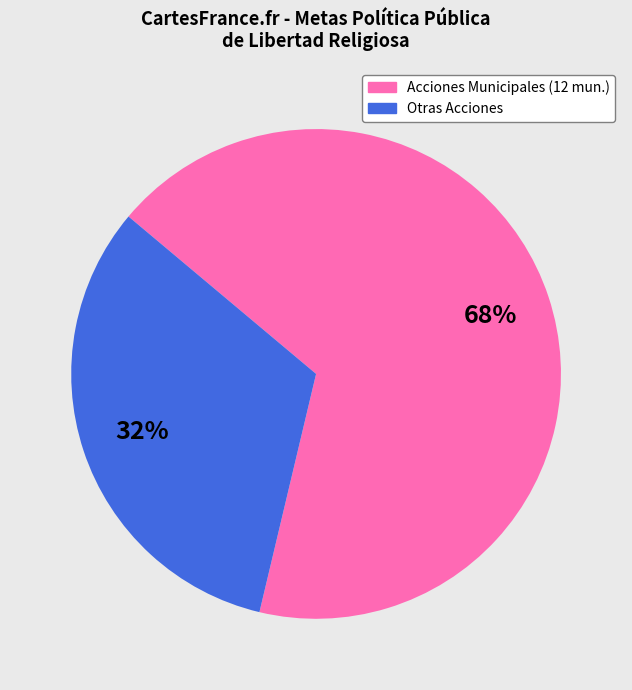

To the nearest percent, what is the average slice percentage?

50%